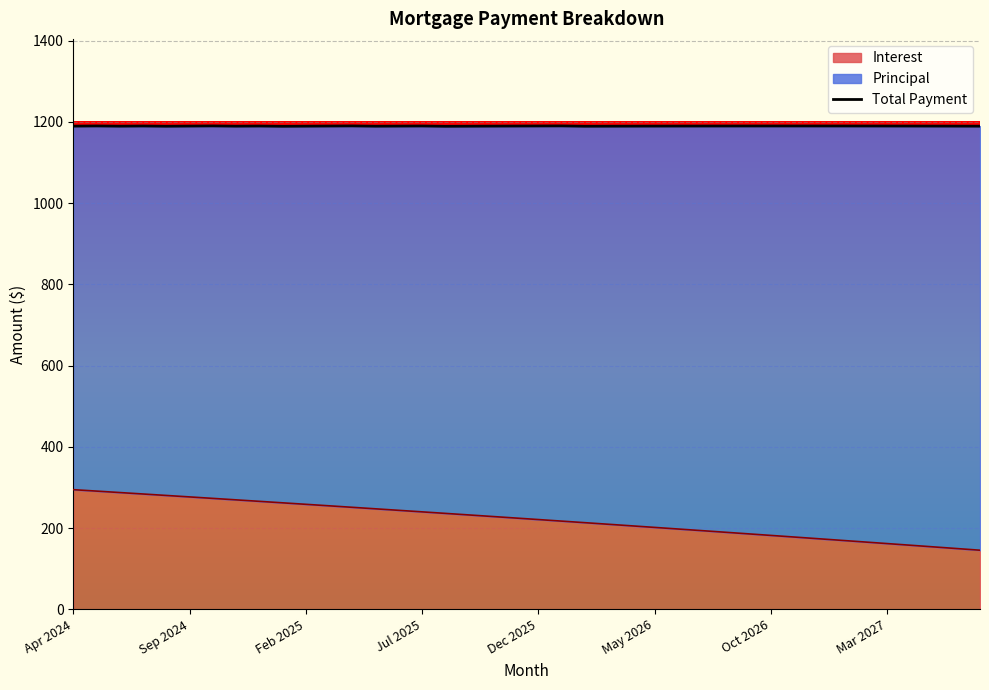

What is the highest value of the Interest series?

294.5